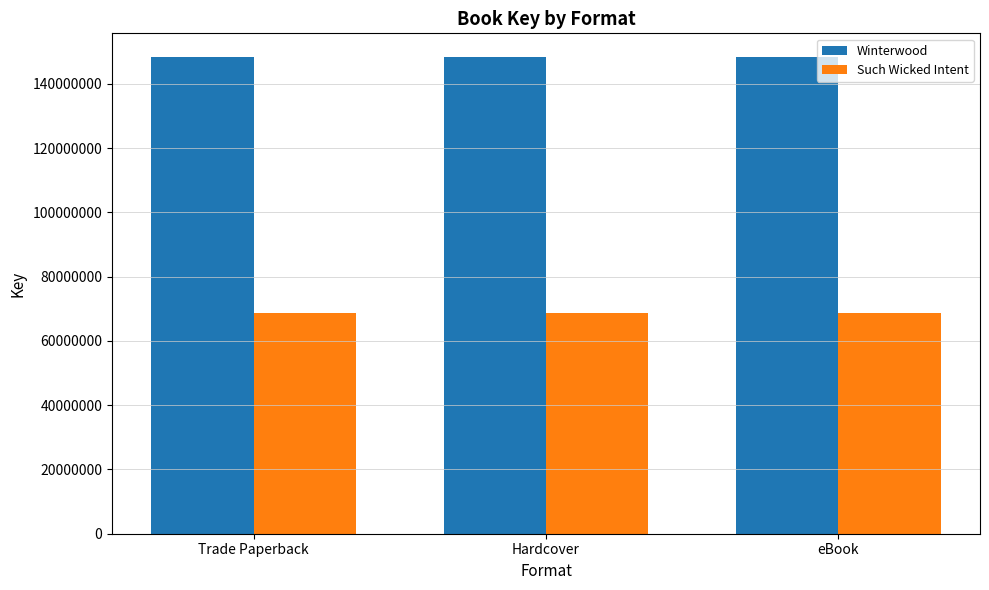

What is the maximum value shown in the chart?

148346385